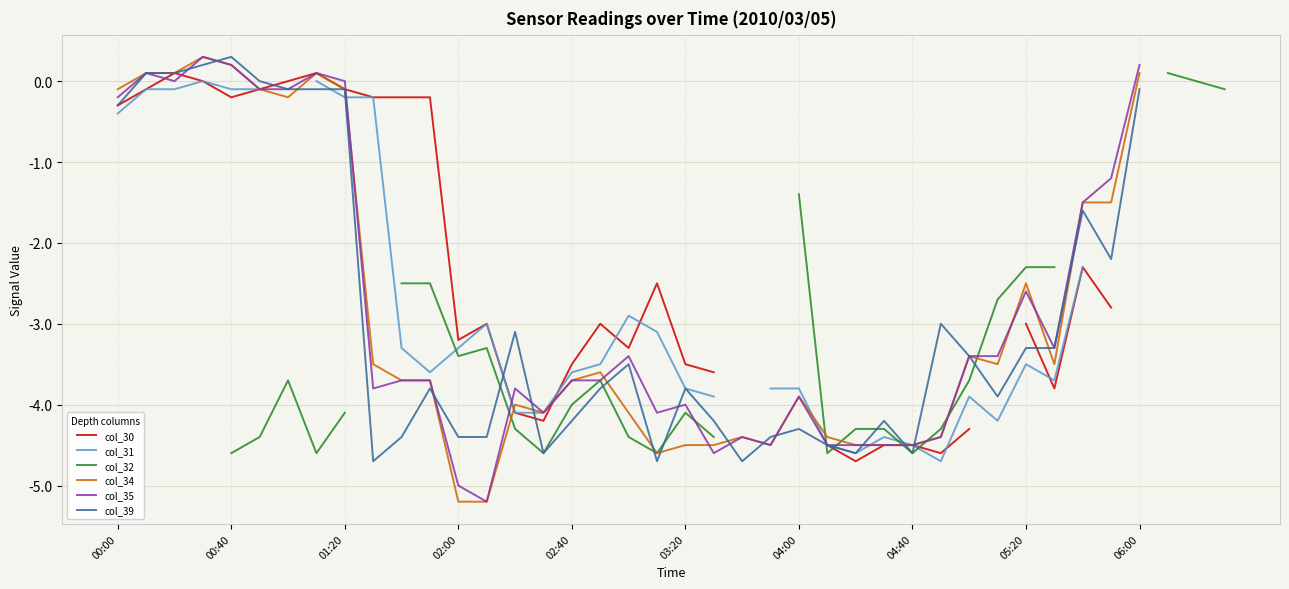

Which series changed the most between 02:40 and 04:00?

col_32